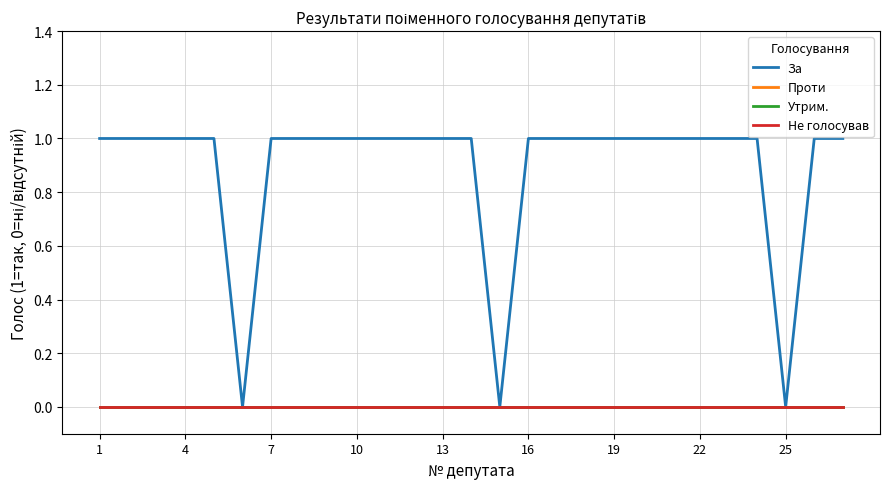

List the series in order of their peak value, highest first.

За, Проти, Утрим., Не голосував